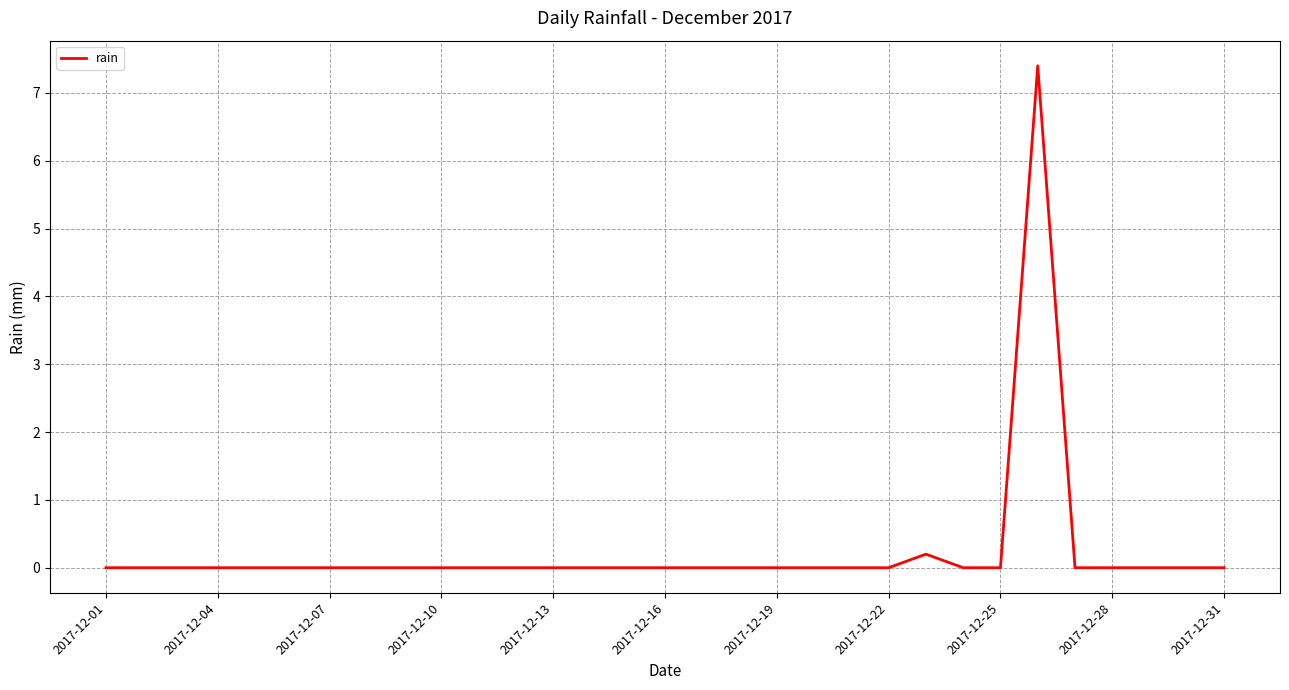

What is the maximum value shown in the chart?

7.4